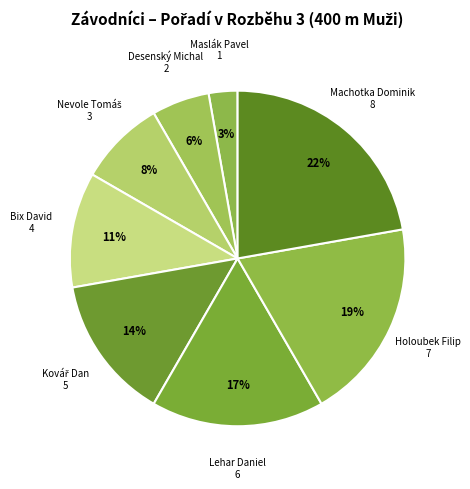

What percentage is the Maslák Pavel slice, to the nearest percent?

3%